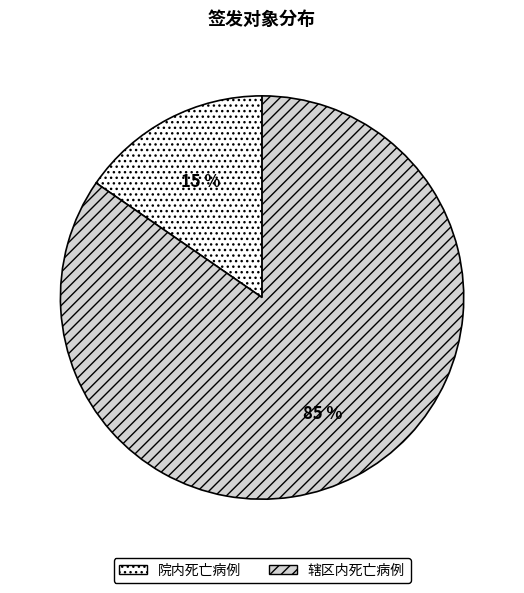

Which has a higher value, 院内死亡病例 or 辖区内死亡病例?

辖区内死亡病例